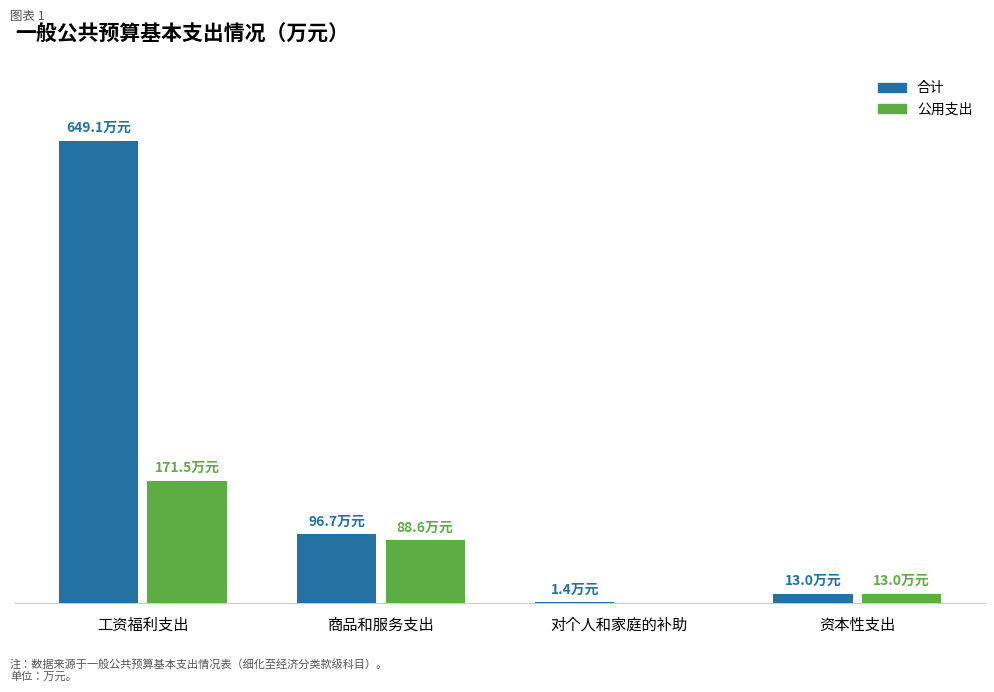

Are the bars grouped side by side (vs. stacked)?

Yes